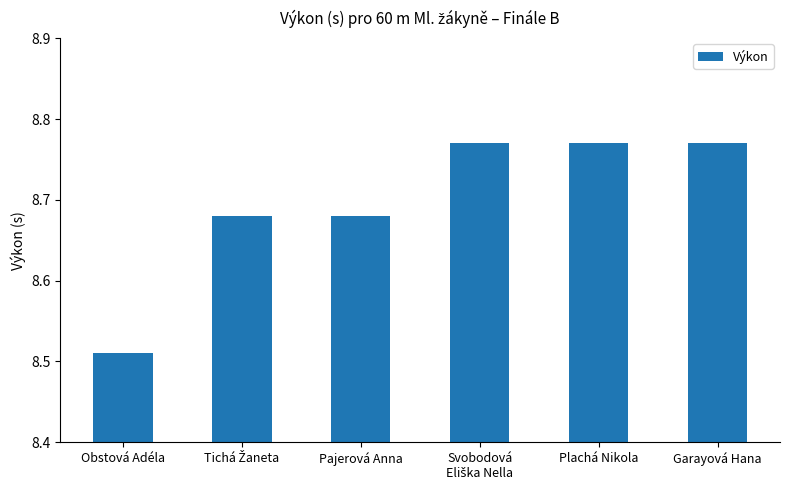

Which category has the lowest value across all series?

Obstová Adéla